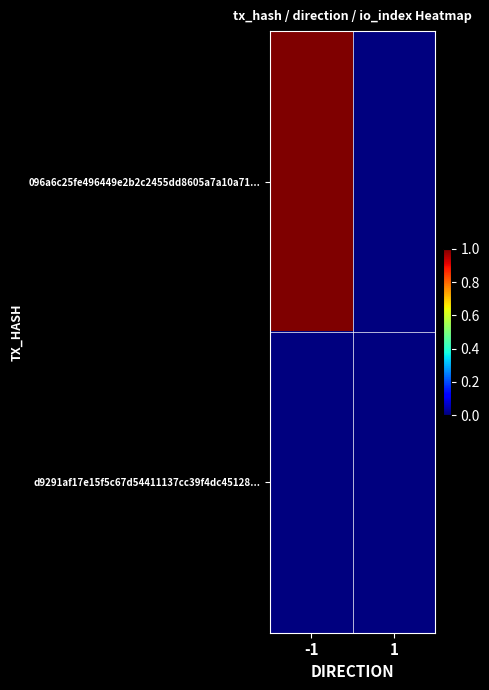

Reading left to right, transcribe all the data shown in this chart.

096a6c25fe496449e2b2c2455dd8605a7a10a71...: -1=1	1=0
d9291af17e15f5c67d54411137cc39f4dc45128...: -1=0	1=0